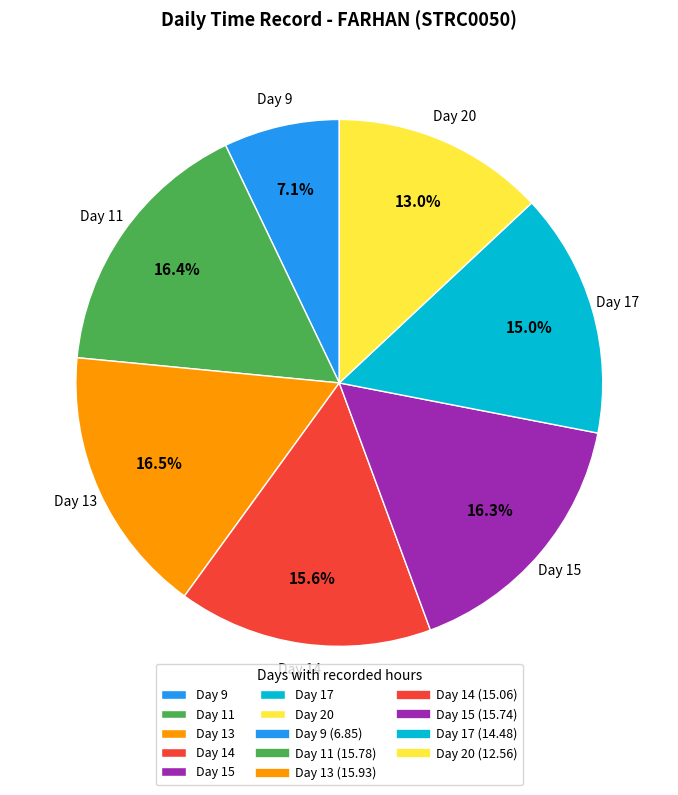

Is there a majority slice in this chart?

No